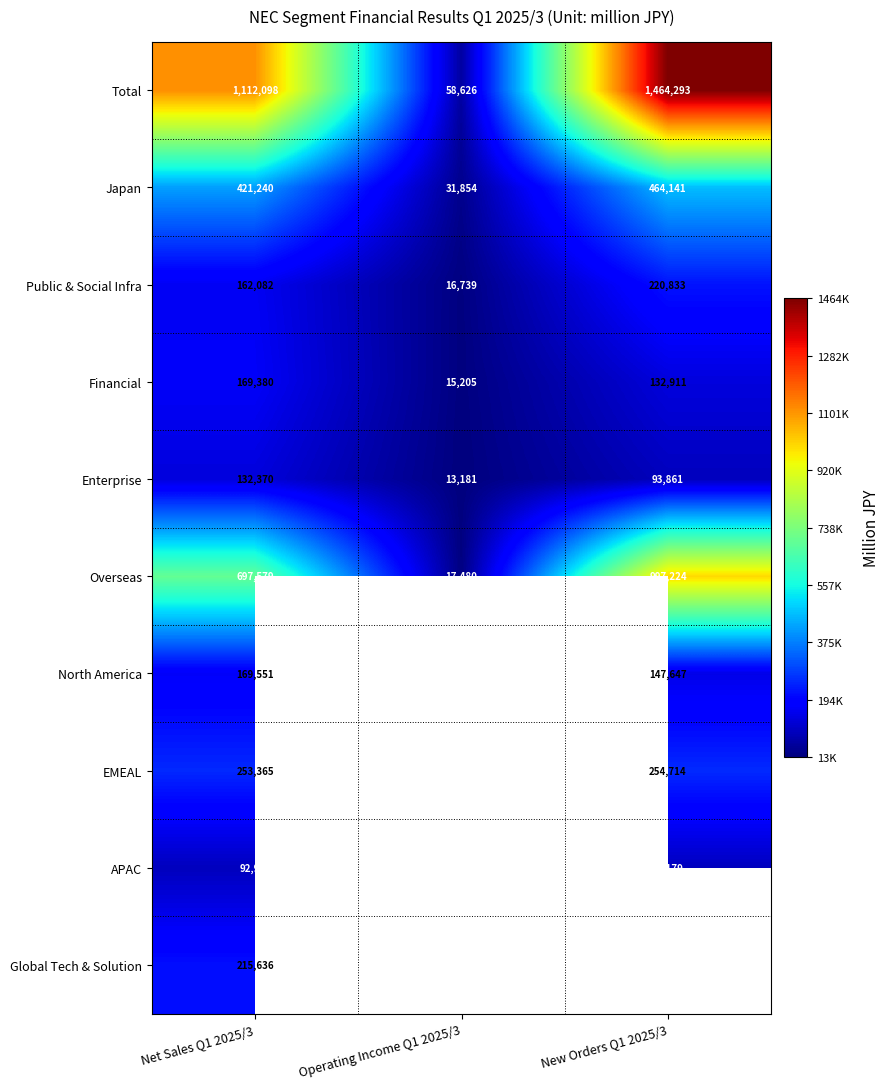

True or false: Enterprise has a value of 20341 at New Orders Q1 2025/3.

False